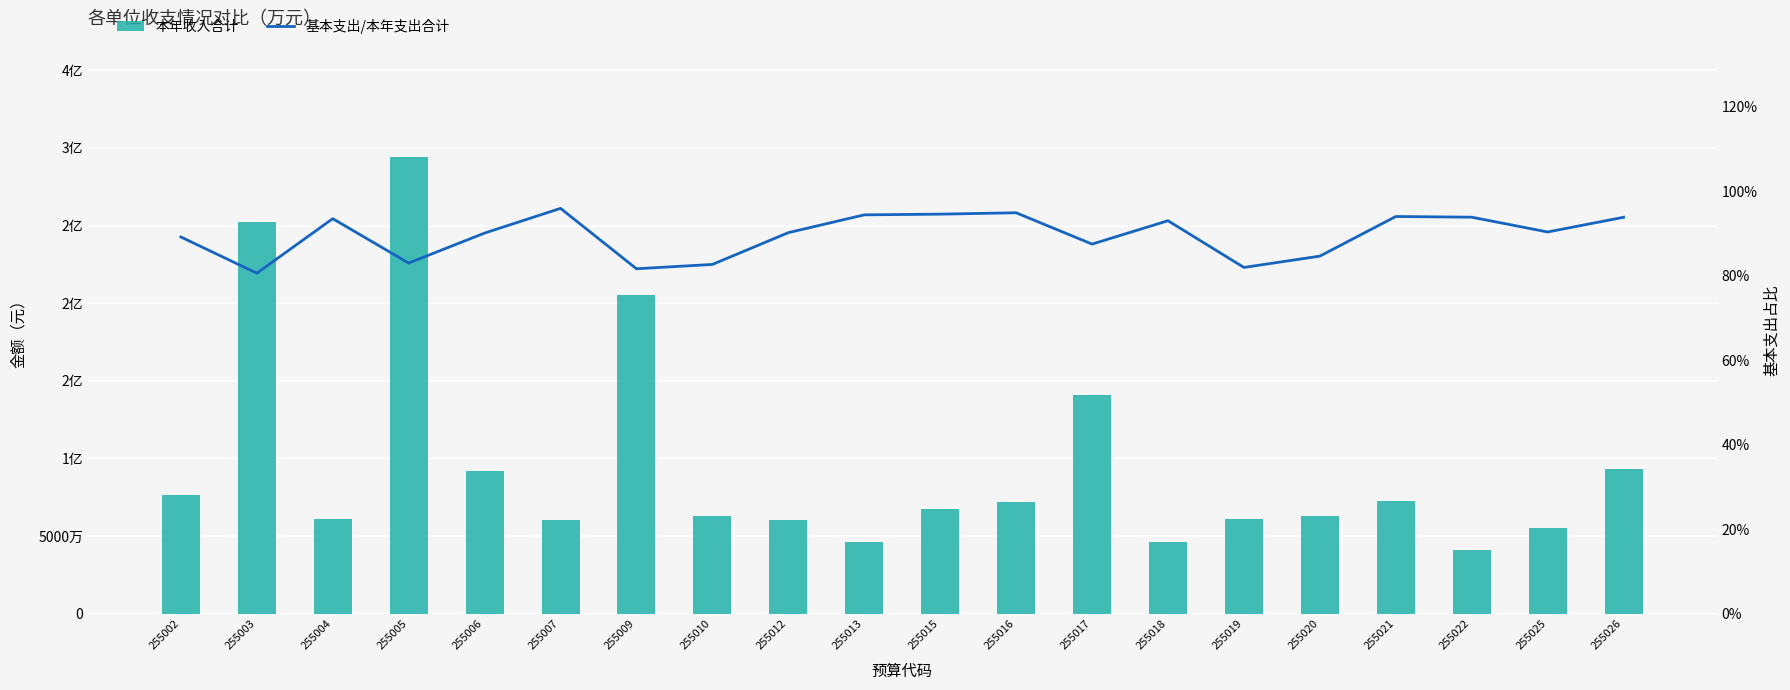

Count the number of data series in this chart.

2